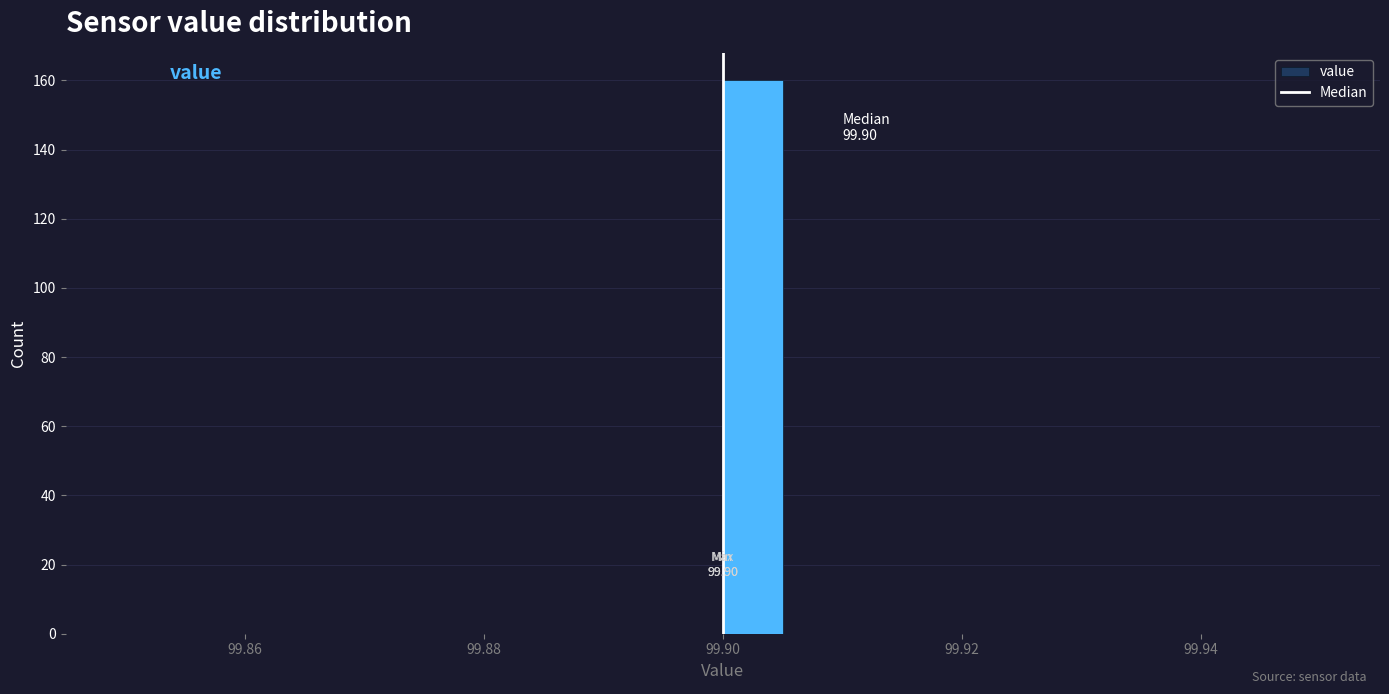

Around what value on the x-axis is the tallest bar? Give the approximate position of its centre, as read against the axis.

99.902